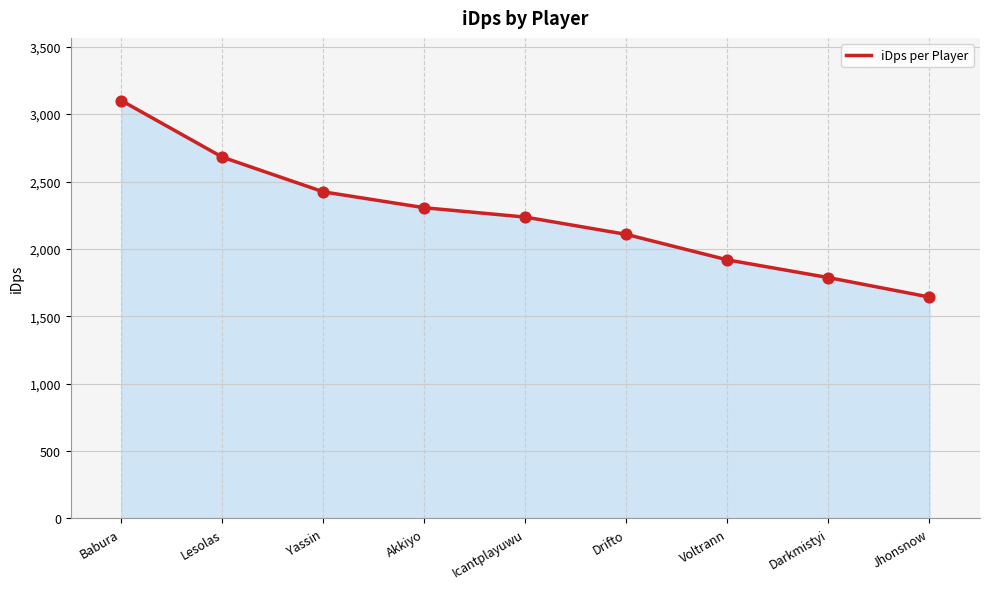

Between Voltrann and Icantplayuwu, which is larger?

Icantplayuwu